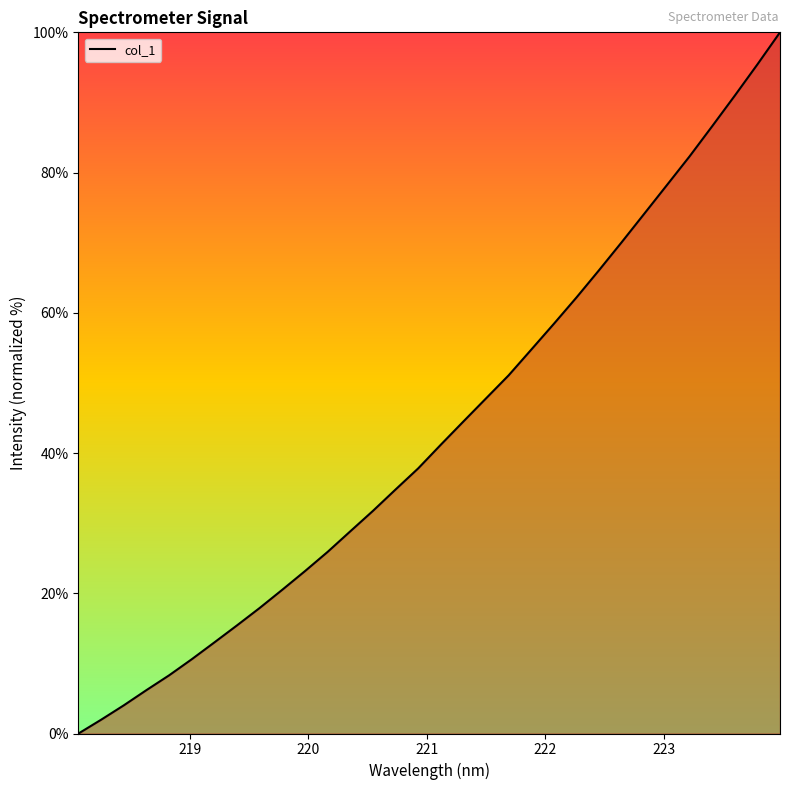

What is the difference between the maximum and minimum values?

100.0